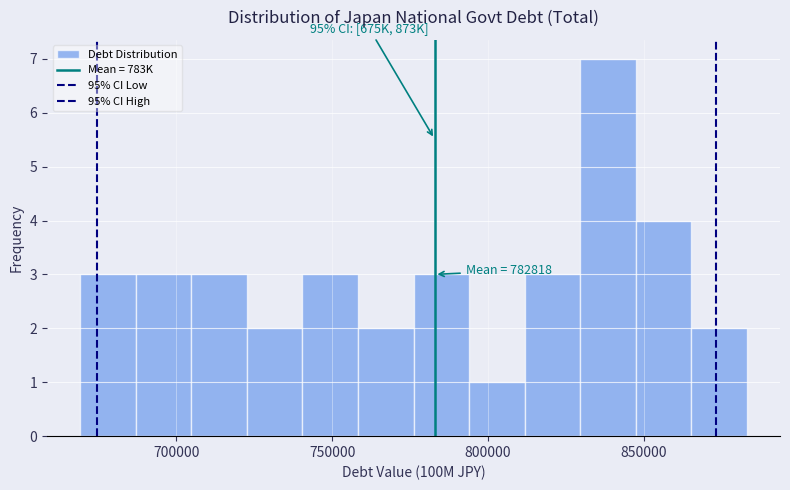

Around what value on the x-axis is the tallest bar? Give the approximate position of its centre, as read against the axis.

840000